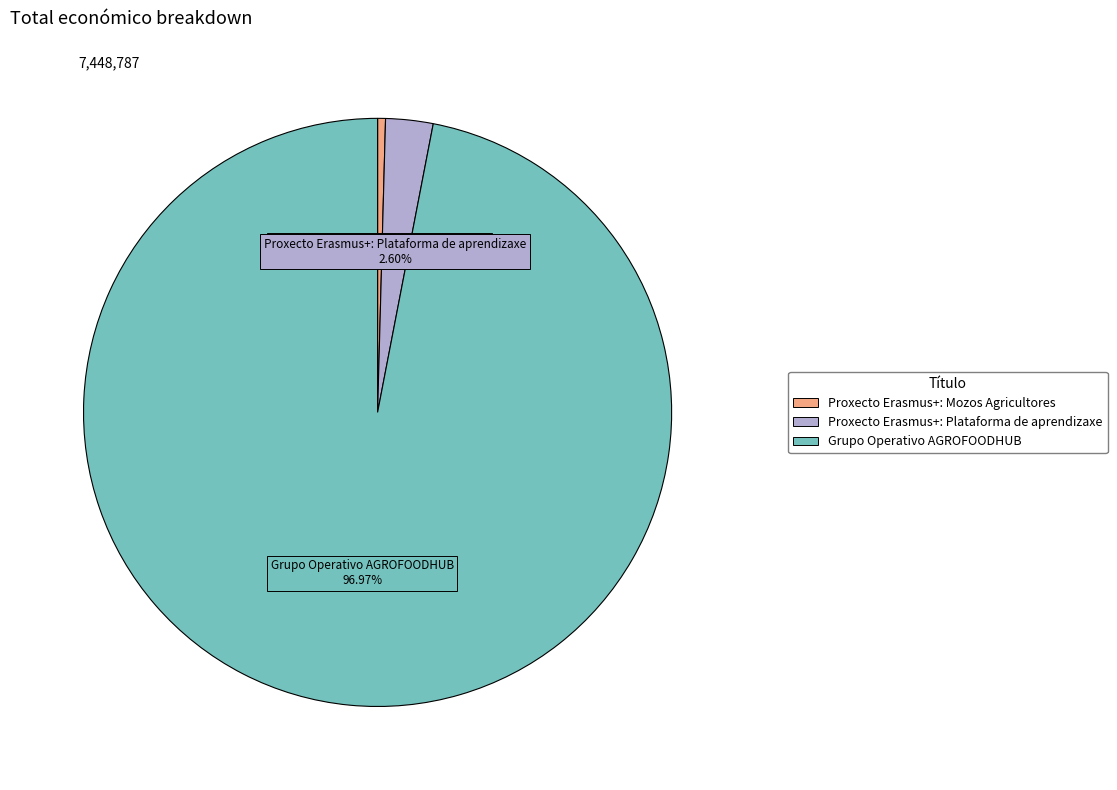

To the nearest percent, what is the average slice percentage?

33%